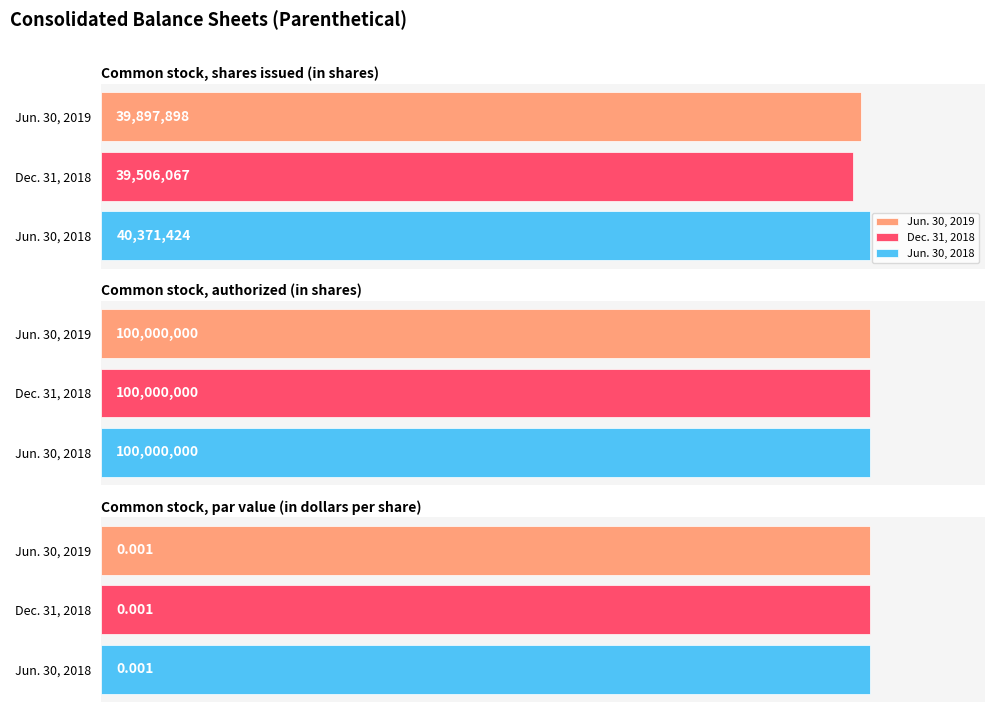

The value of Jun. 30, 2019 at Common stock, shares issued (in shares) is 39897898.0. True or false?

True